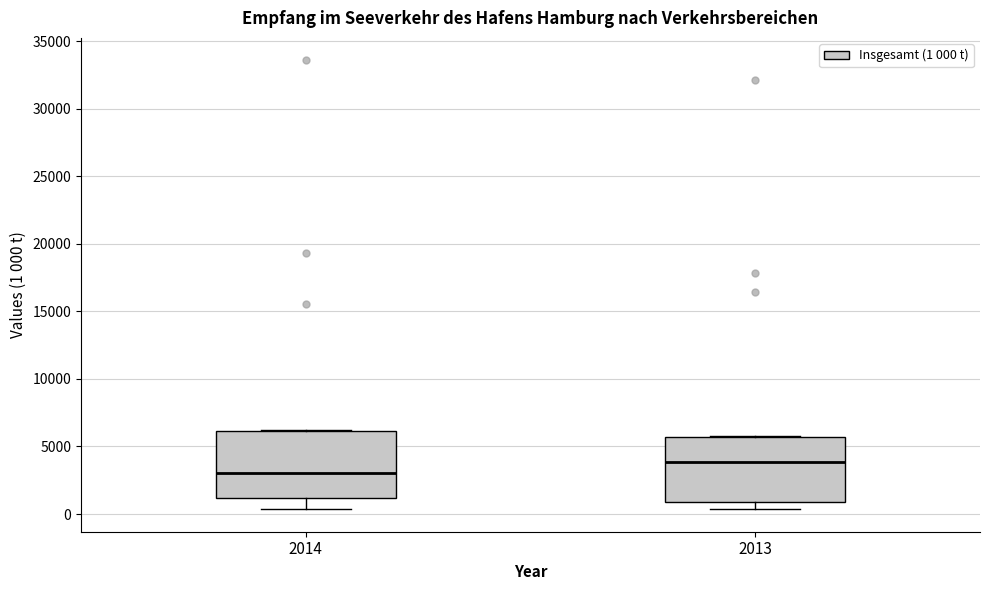

Which box's median line is the highest?

2013